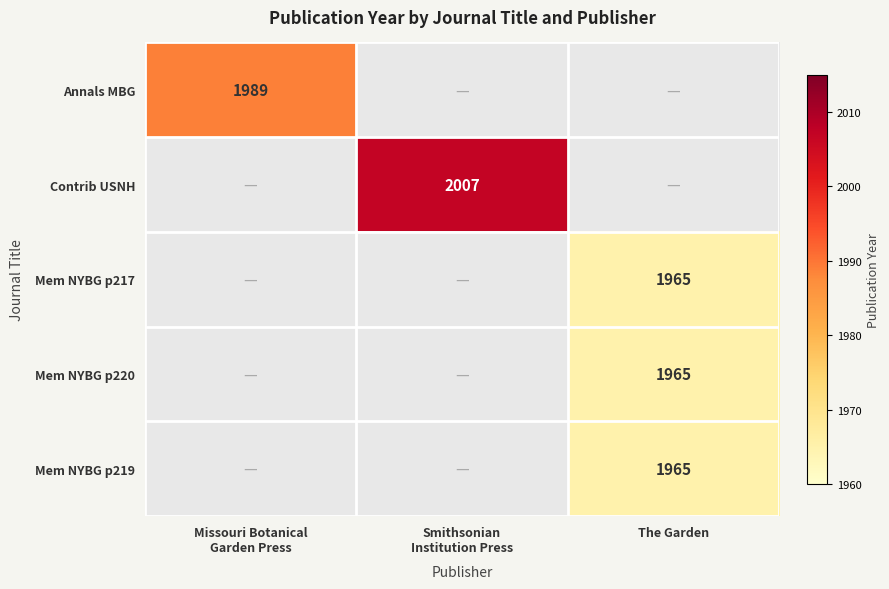

At how many categories does at least one series exceed 1996?

1